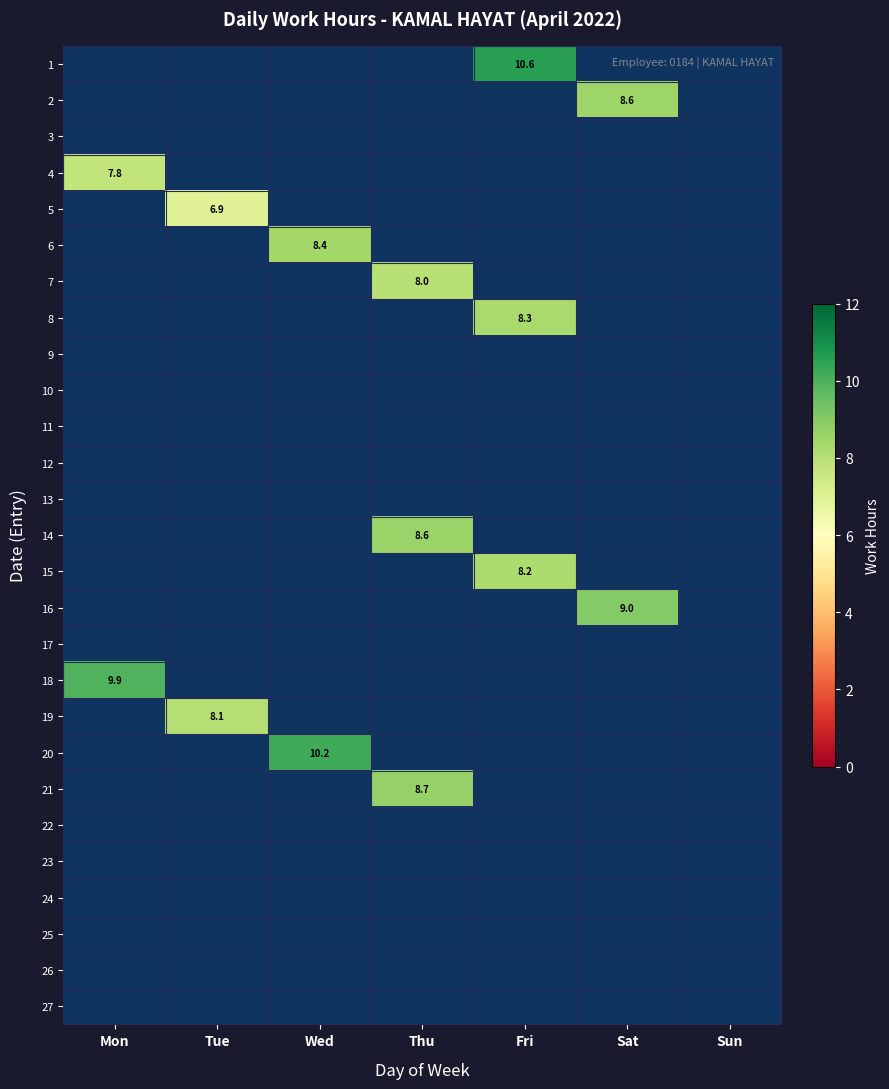

How many data points does each series have?

7